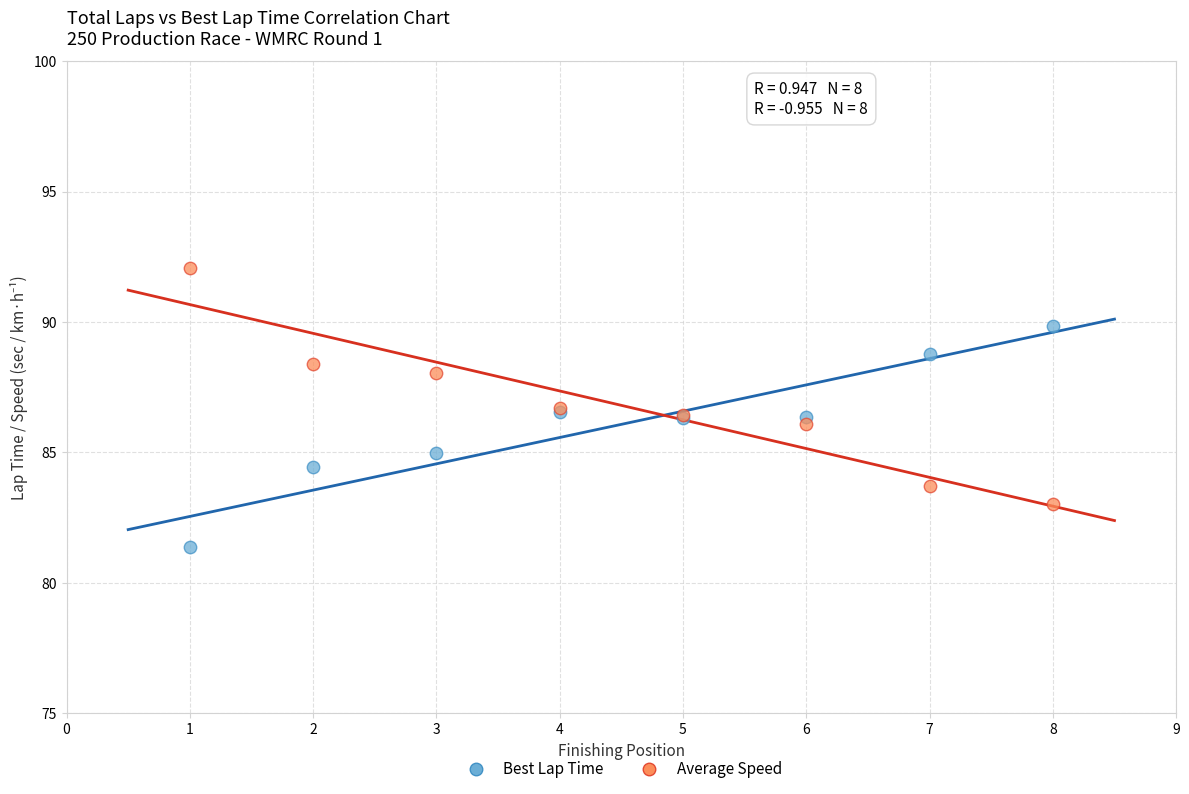

Which series has the widest spread of Y values?

Average Speed